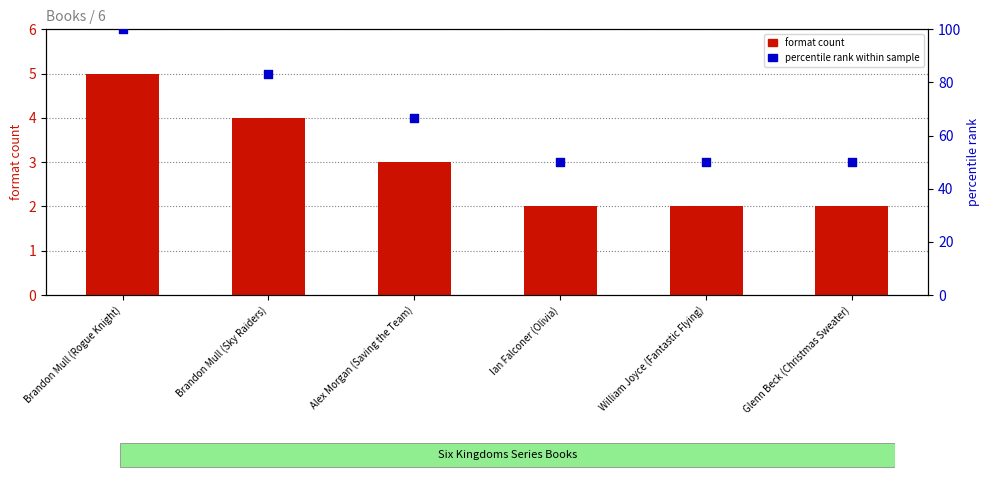

At which category is the sum across all series the highest?

Brandon Mull (Rogue Knight)